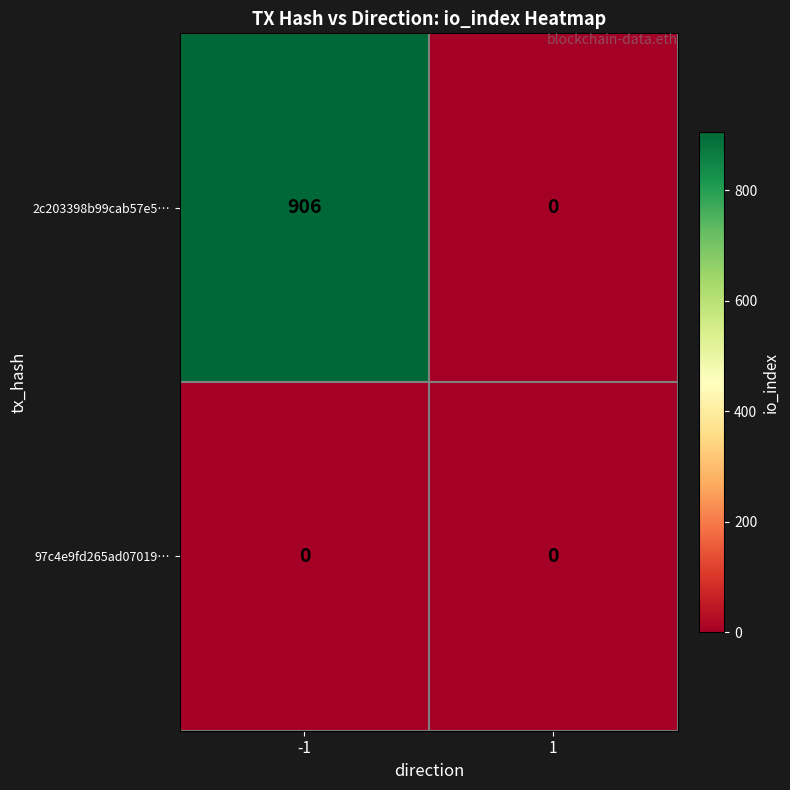

Count the number of data series in this chart.

2